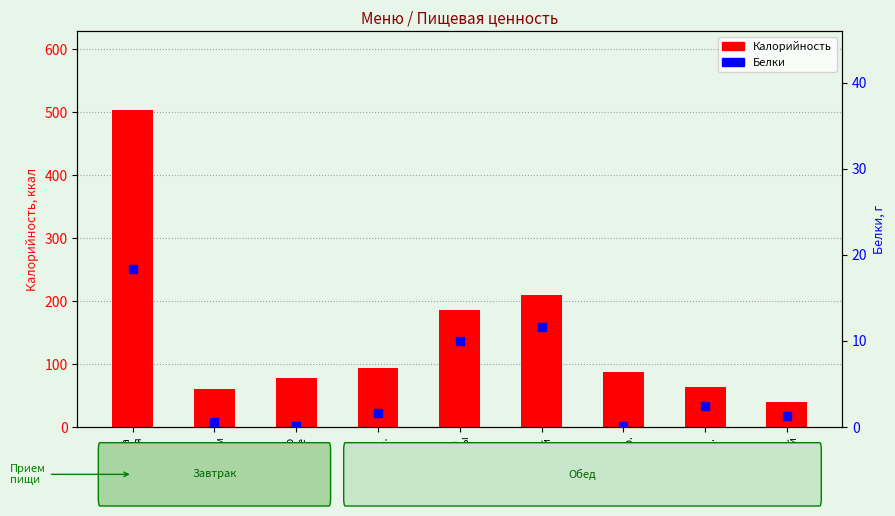

At how many categories does at least one series exceed 207?

2